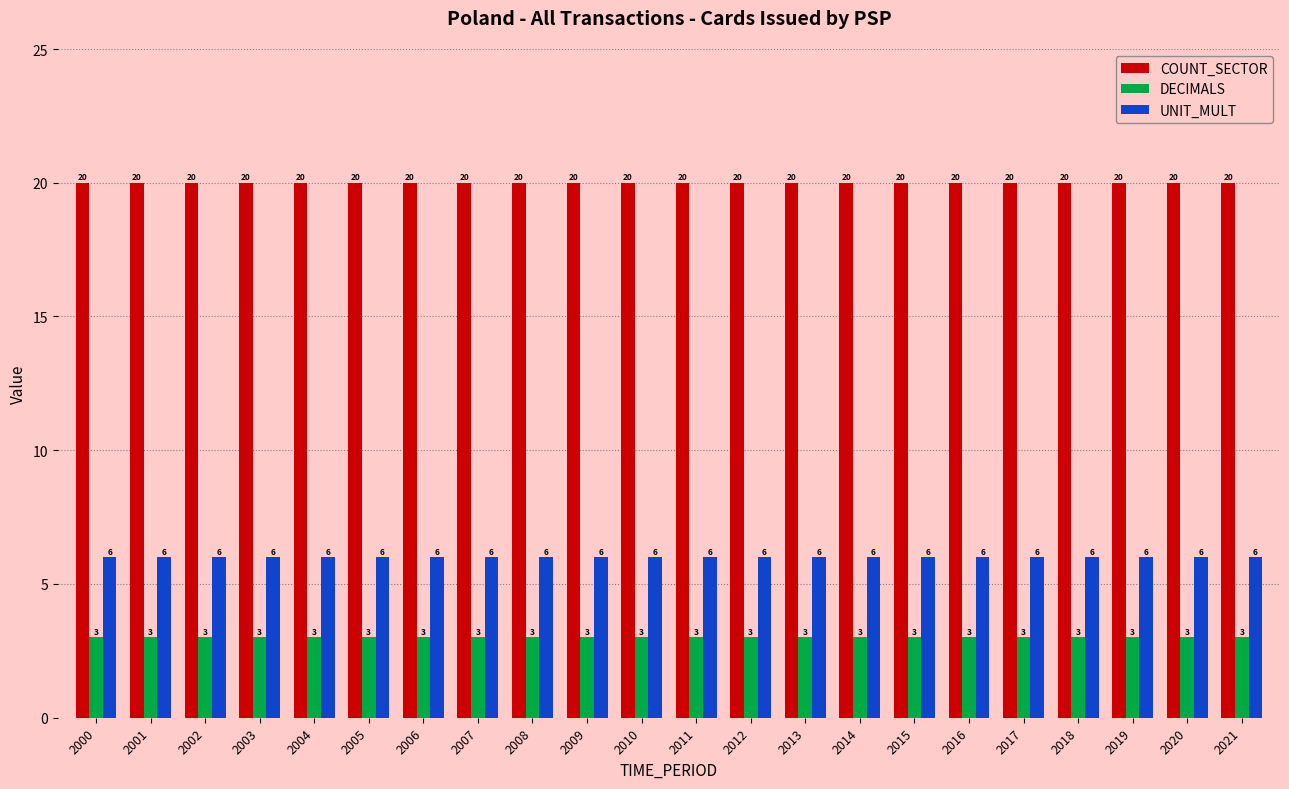

List the series in order of their overall mean, highest first.

COUNT_SECTOR, UNIT_MULT, DECIMALS